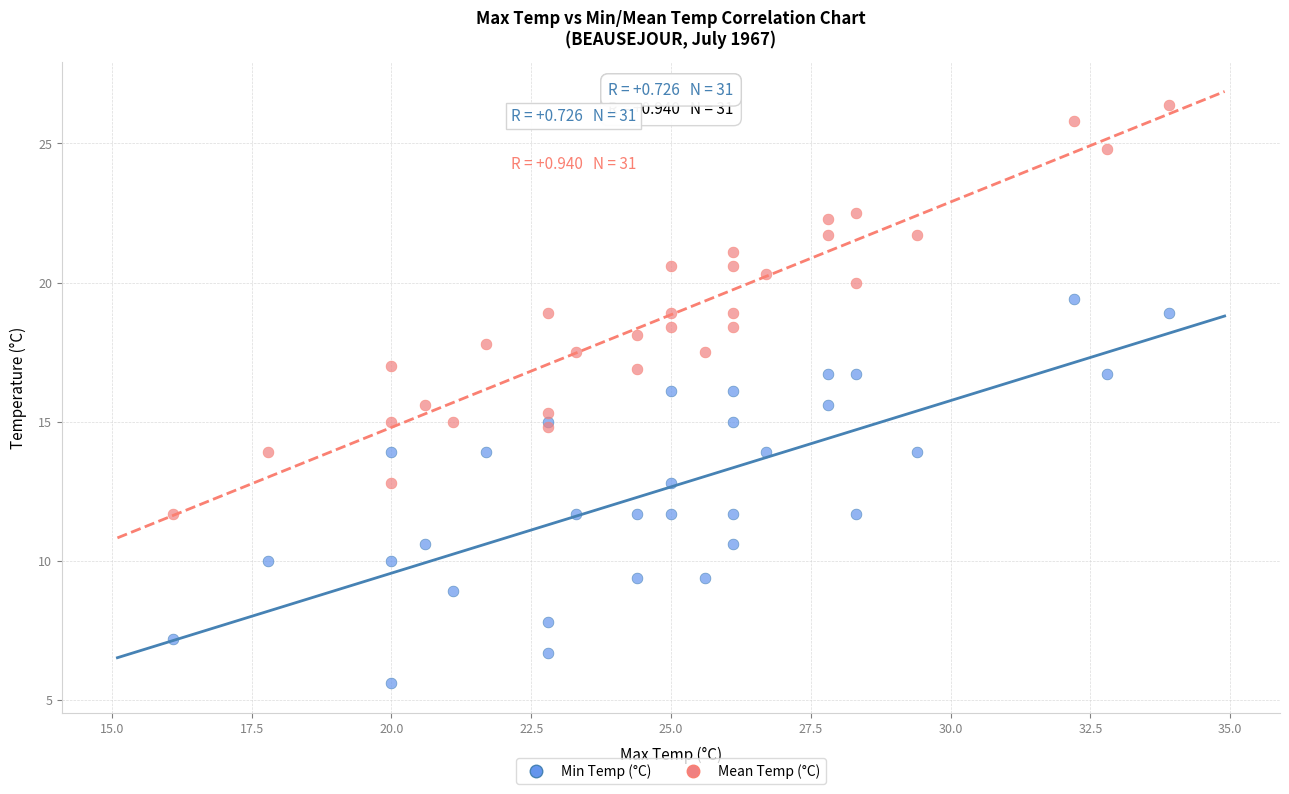

What is the X range (max minus min) for the scatter plot?

17.8